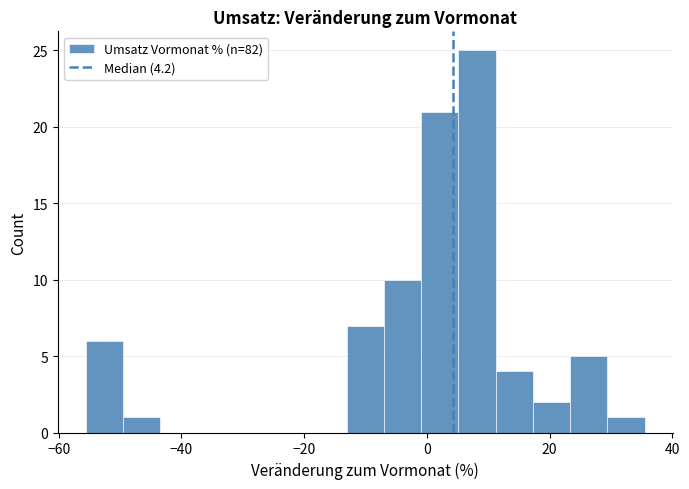

Read against the x-axis, roughly where is the centre of the tallest bar?

8